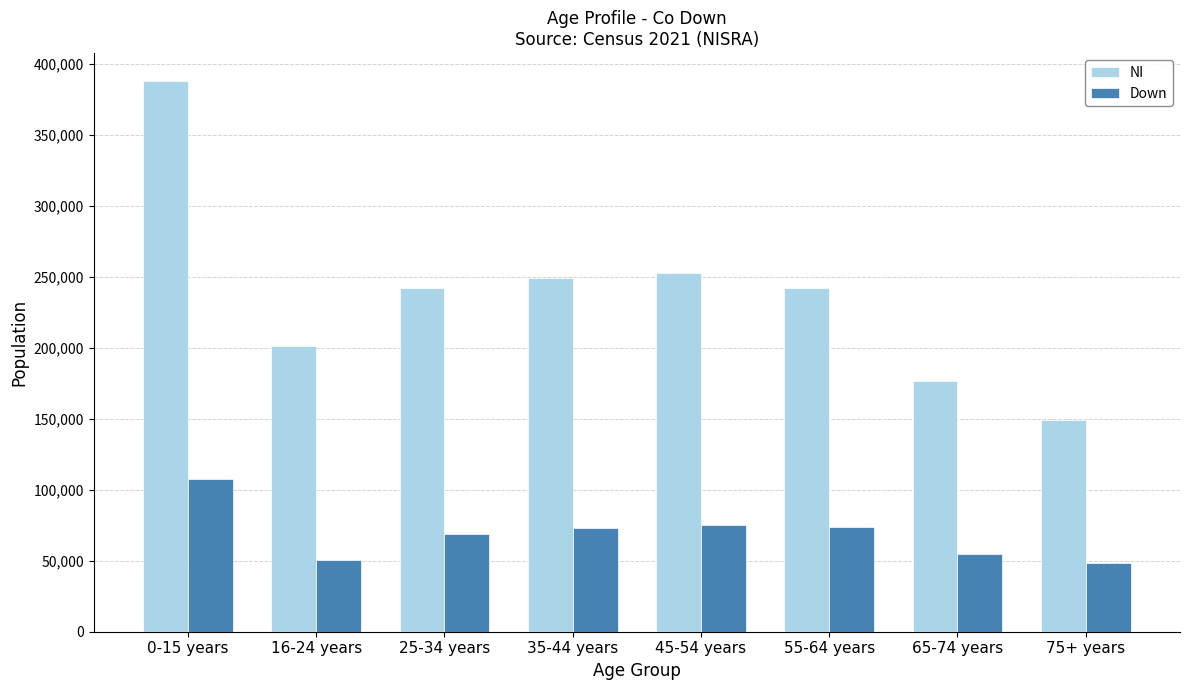

How many distinct data groups are displayed?

2